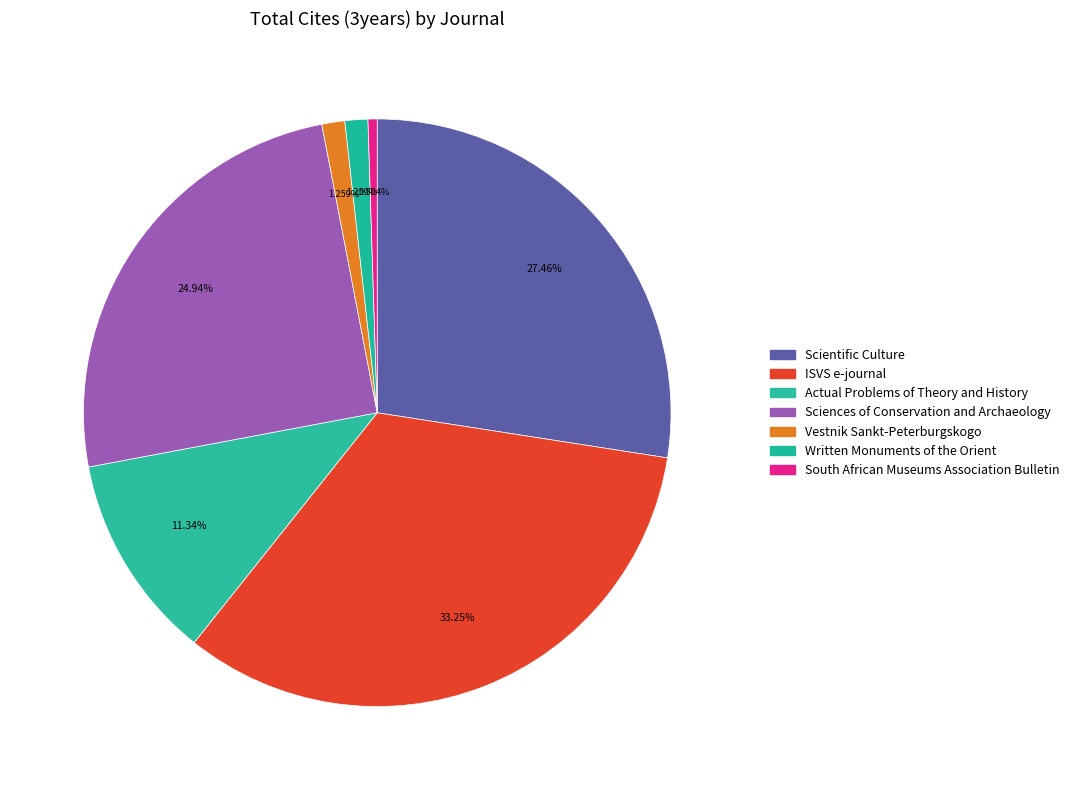

Do ISVS e-journal and Written Monuments of the Orient together represent more than half of the pie?

No